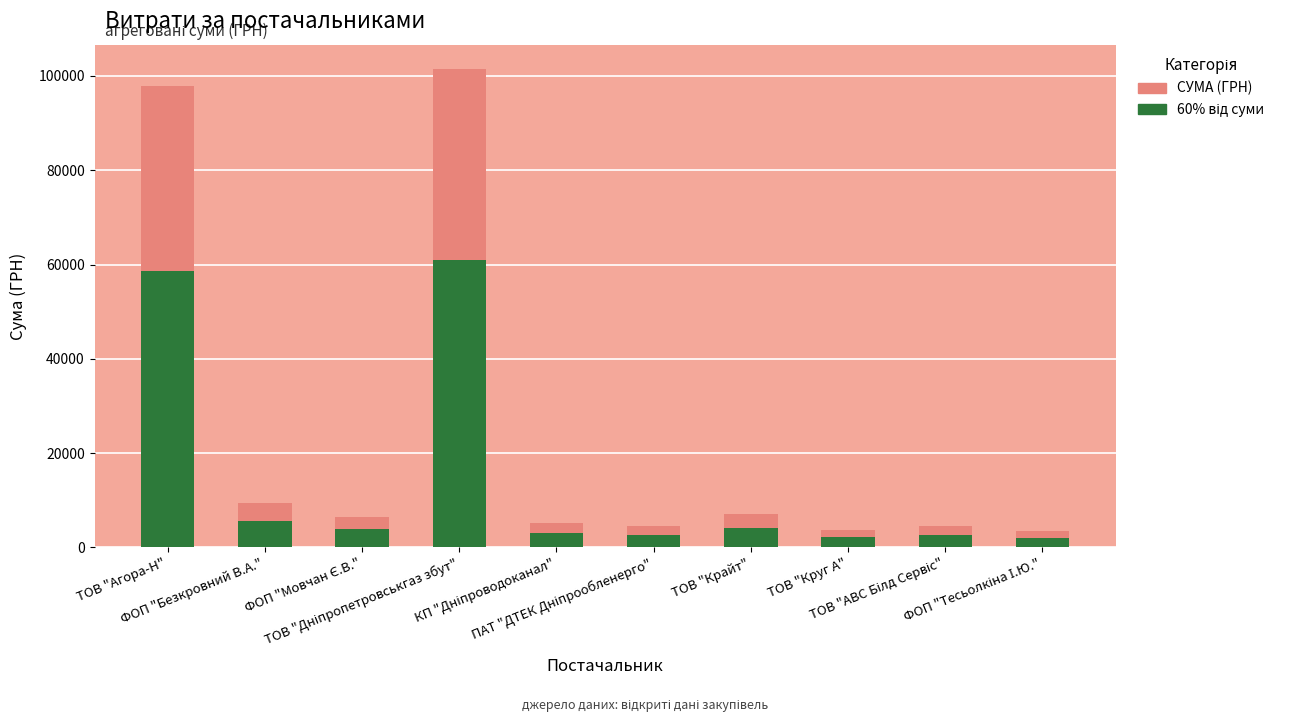

List the series in order of their overall mean, highest first.

СУМА (ГРН), 60% від суми